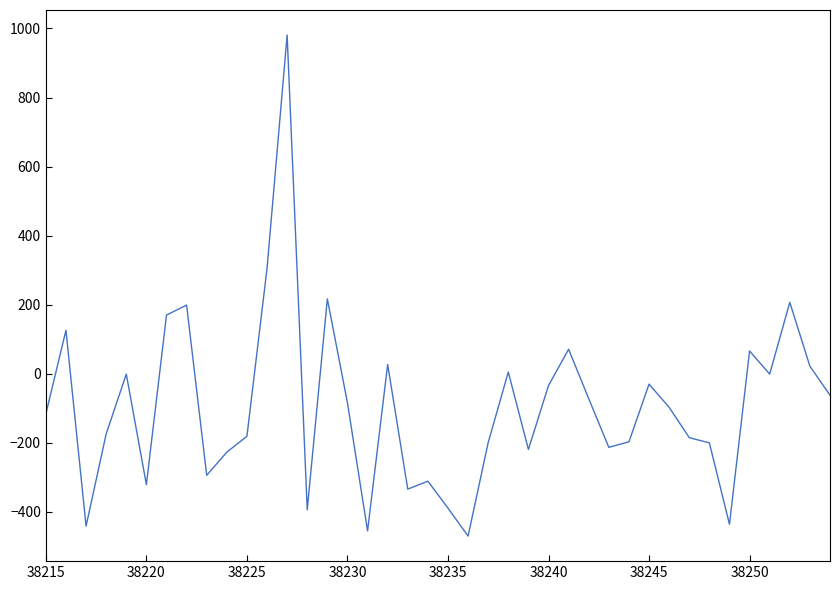

What is the difference between the maximum and minimum values?

1451